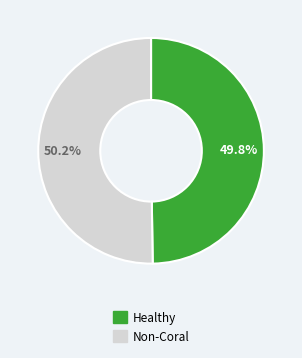

Count the number of slices in the pie.

2